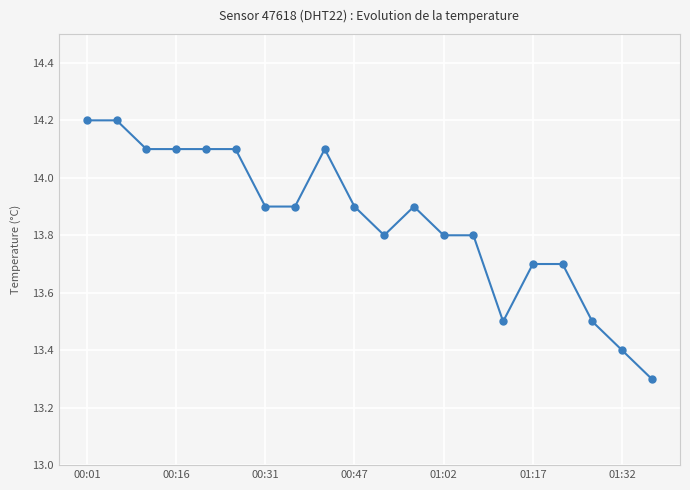

What is the smallest value displayed?

13.3